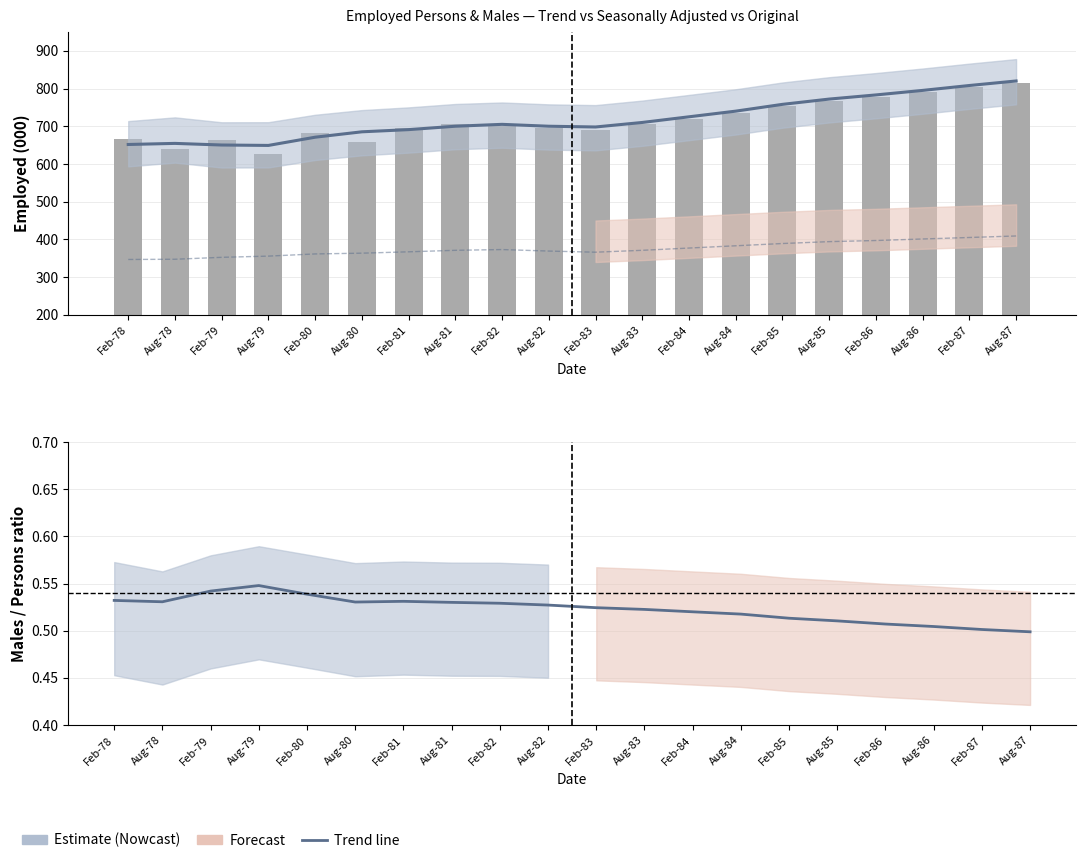

At which category does the chart reach its minimum across all series?

Aug-87